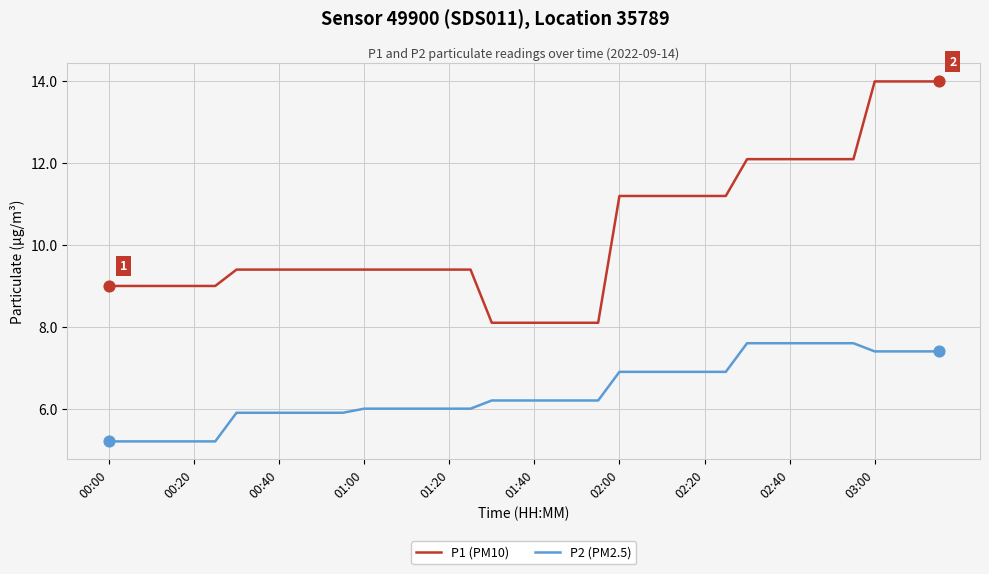

Which series has the widest spread of values?

P1 (PM10)